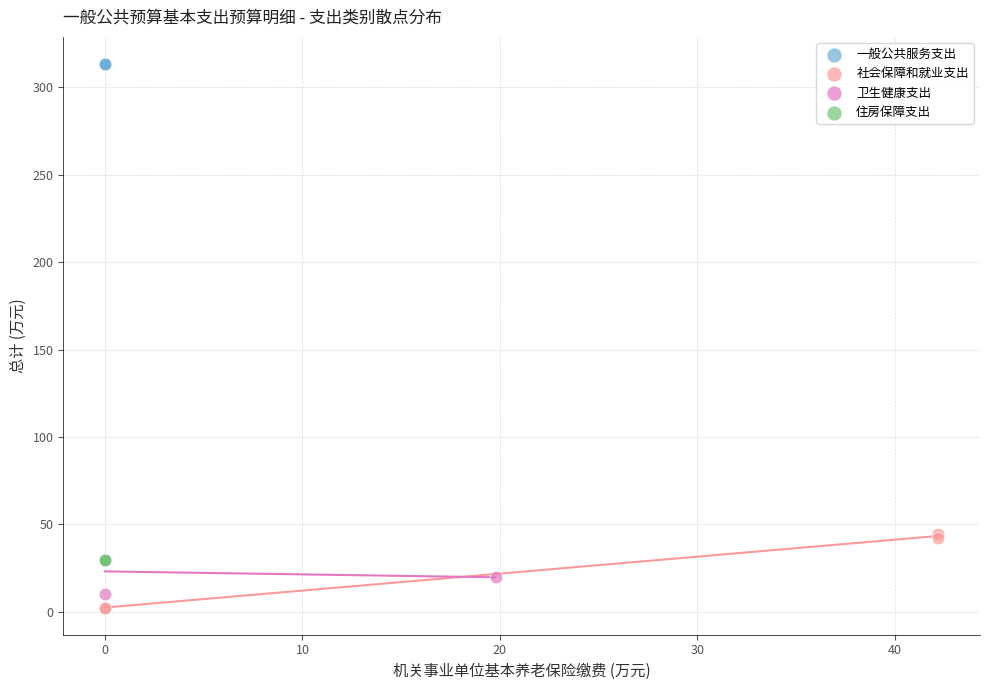

What are all the series names shown in the legend?

一般公共服务支出, 社会保障和就业支出, 卫生健康支出, 住房保障支出